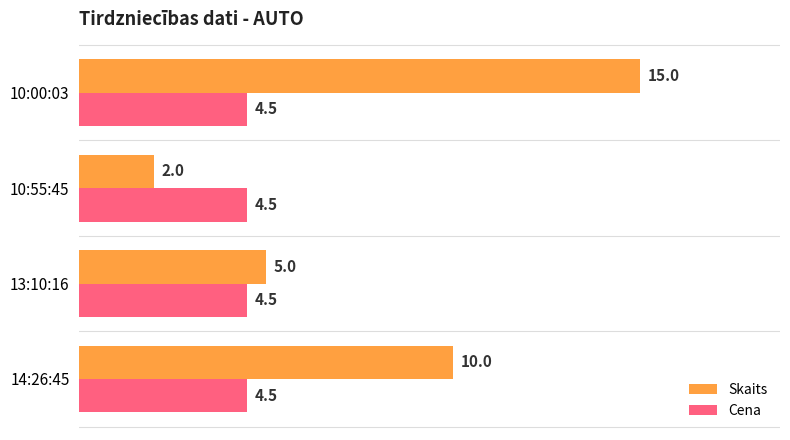

List the series in order of their peak value, lowest first.

Cena, Skaits